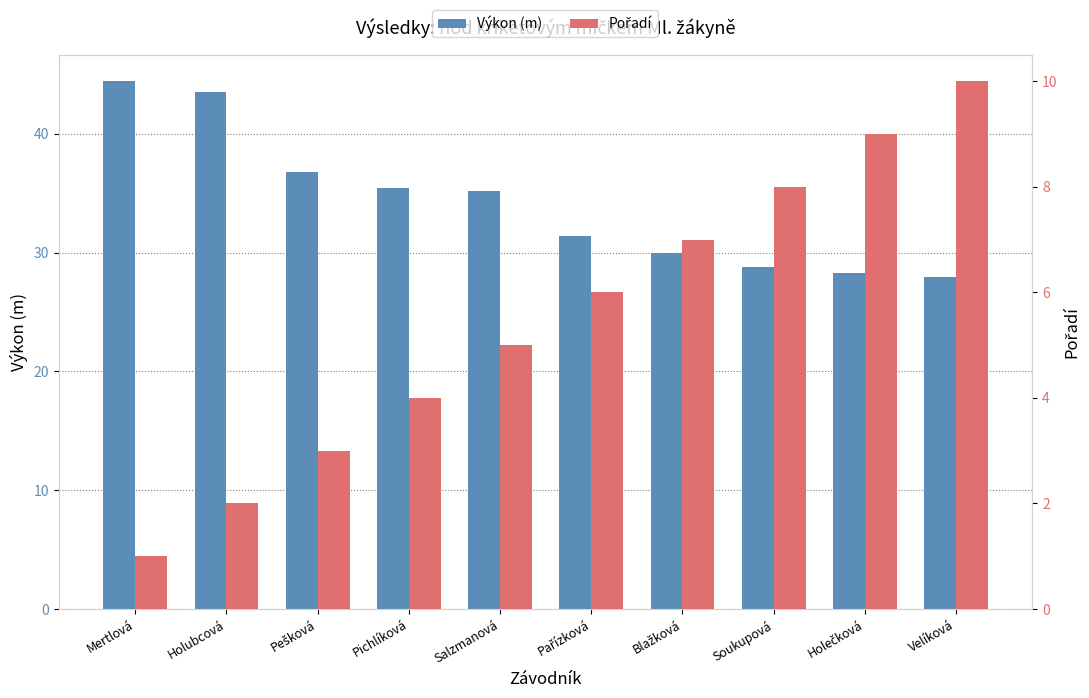

What is the value of the Pořadí bar at the 6th from the left?

6.0